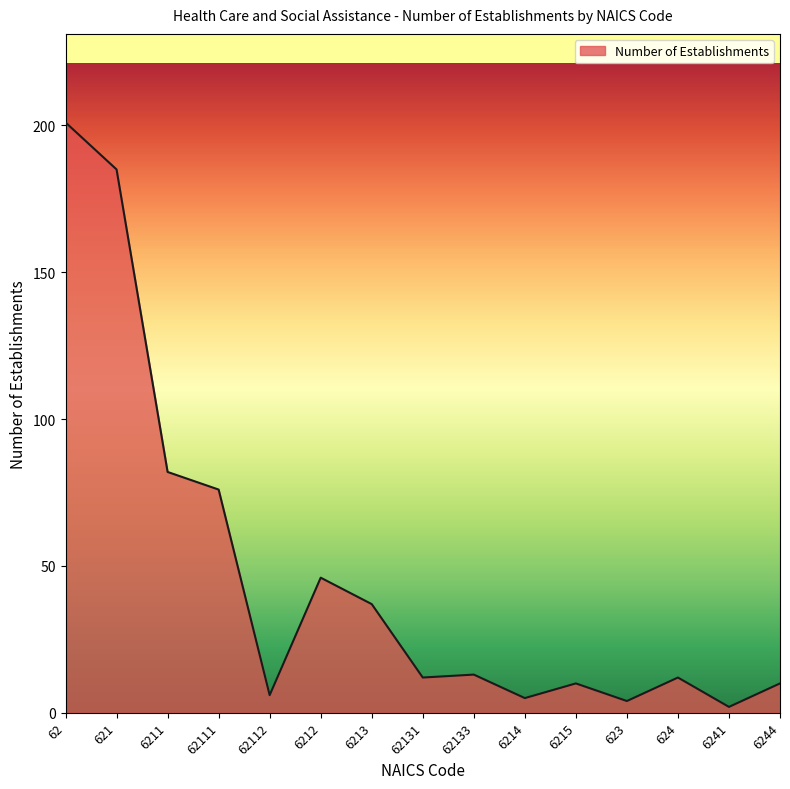

What is the greatest value displayed?

201